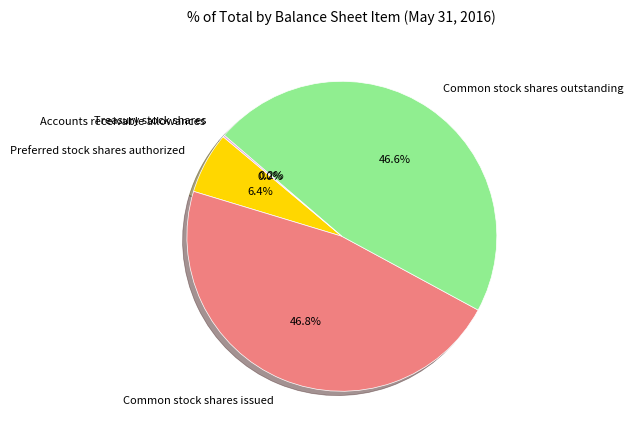

Does Common stock shares outstanding represent more than half of the total?

No